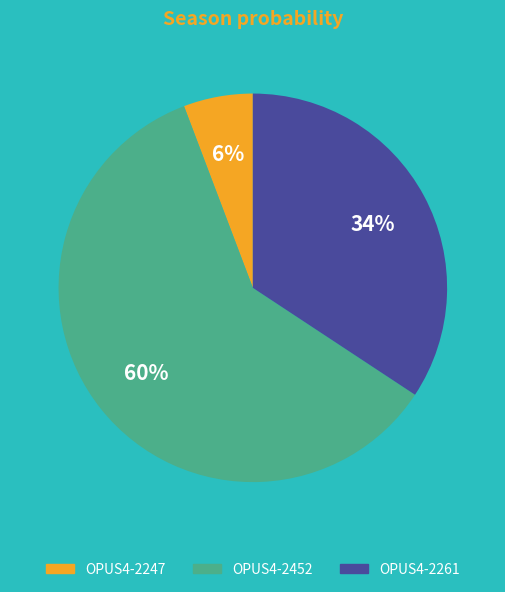

Combined, do OPUS4-2247 and OPUS4-2261 account for over 50%?

No